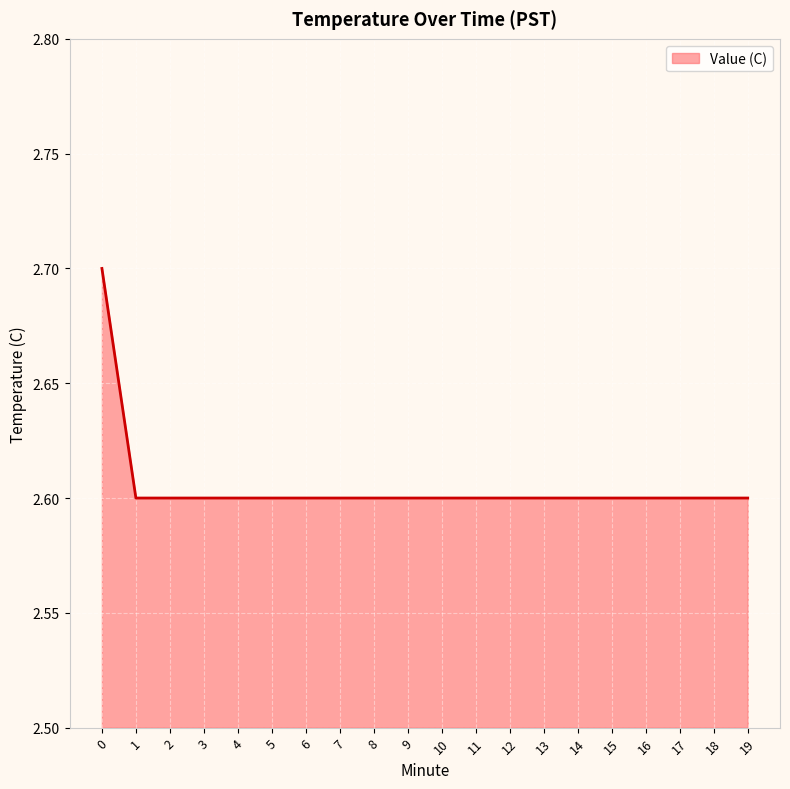

Approximately how many times larger is the value at 2 compared to 6?

1.0